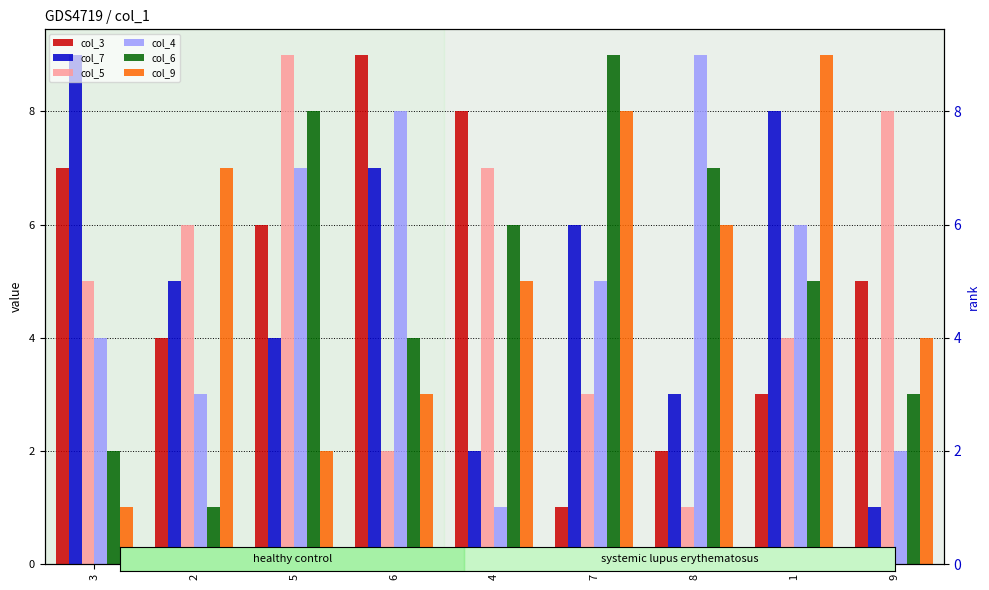

What position from the right is 5?

7